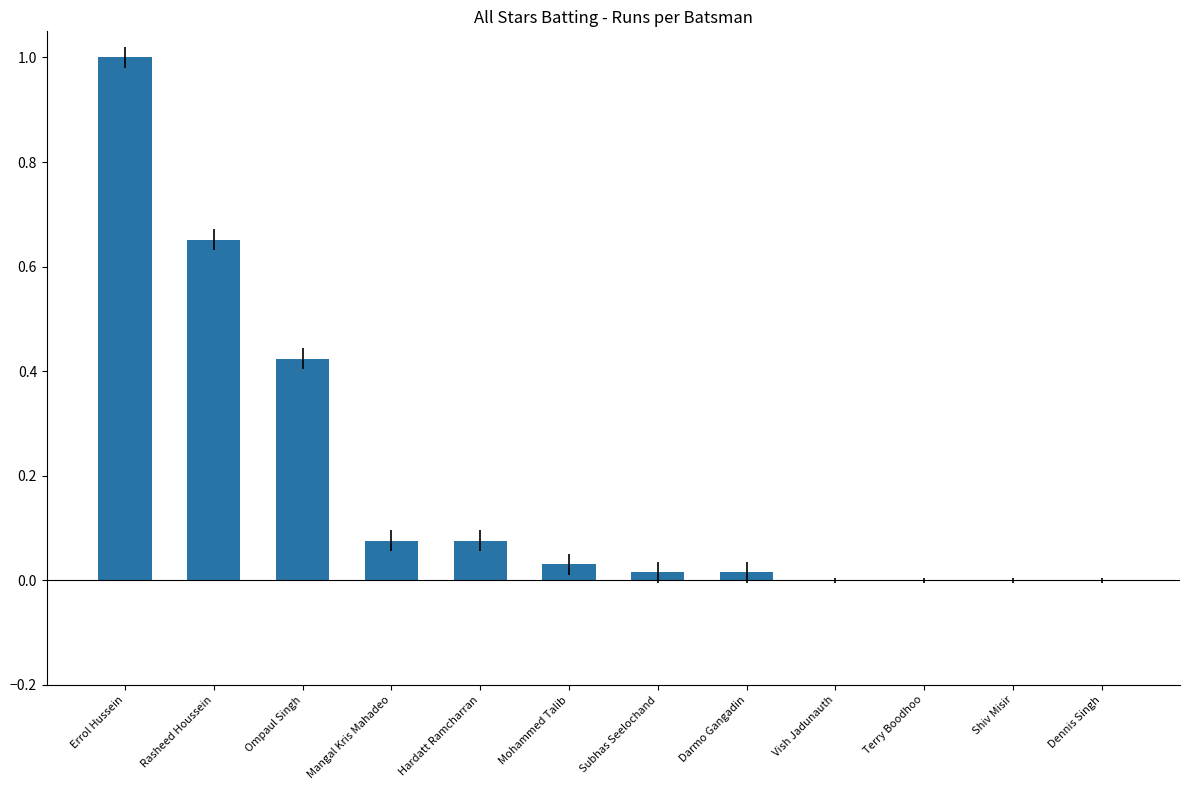

The chart shows a value of 0.0 at Shiv Misir. True or false?

True